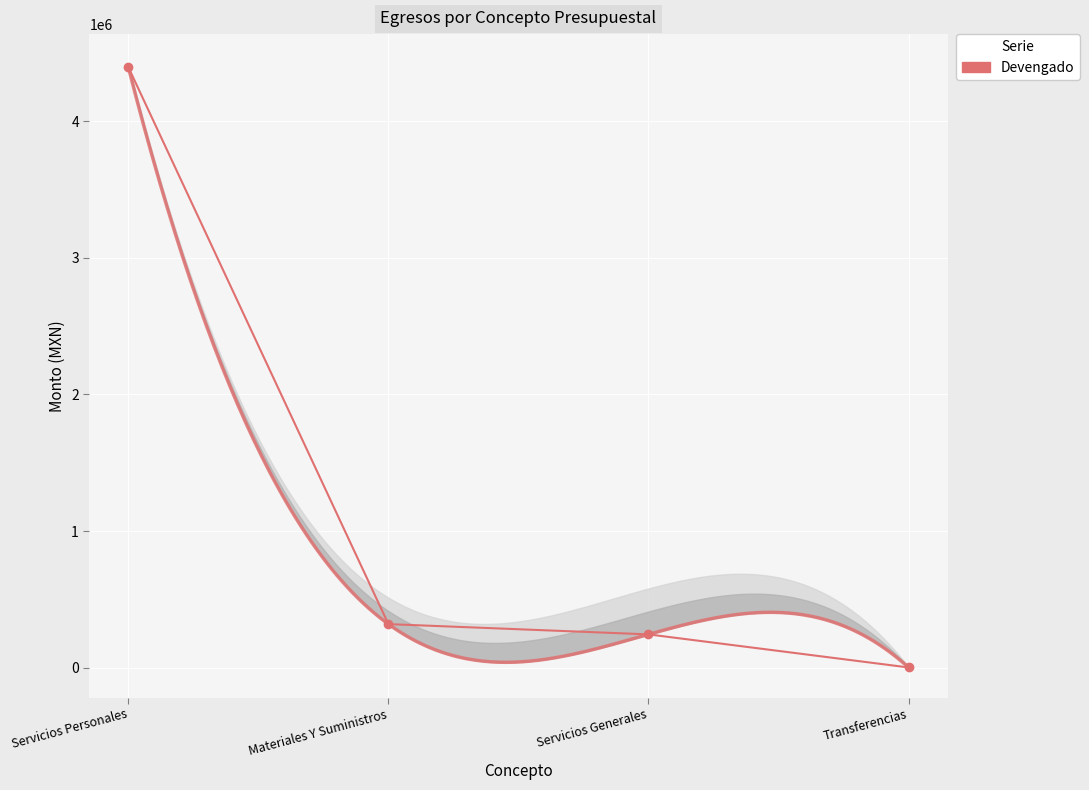

What is the difference between the highest and lowest values at Materiales Y Suministros?

319353.1